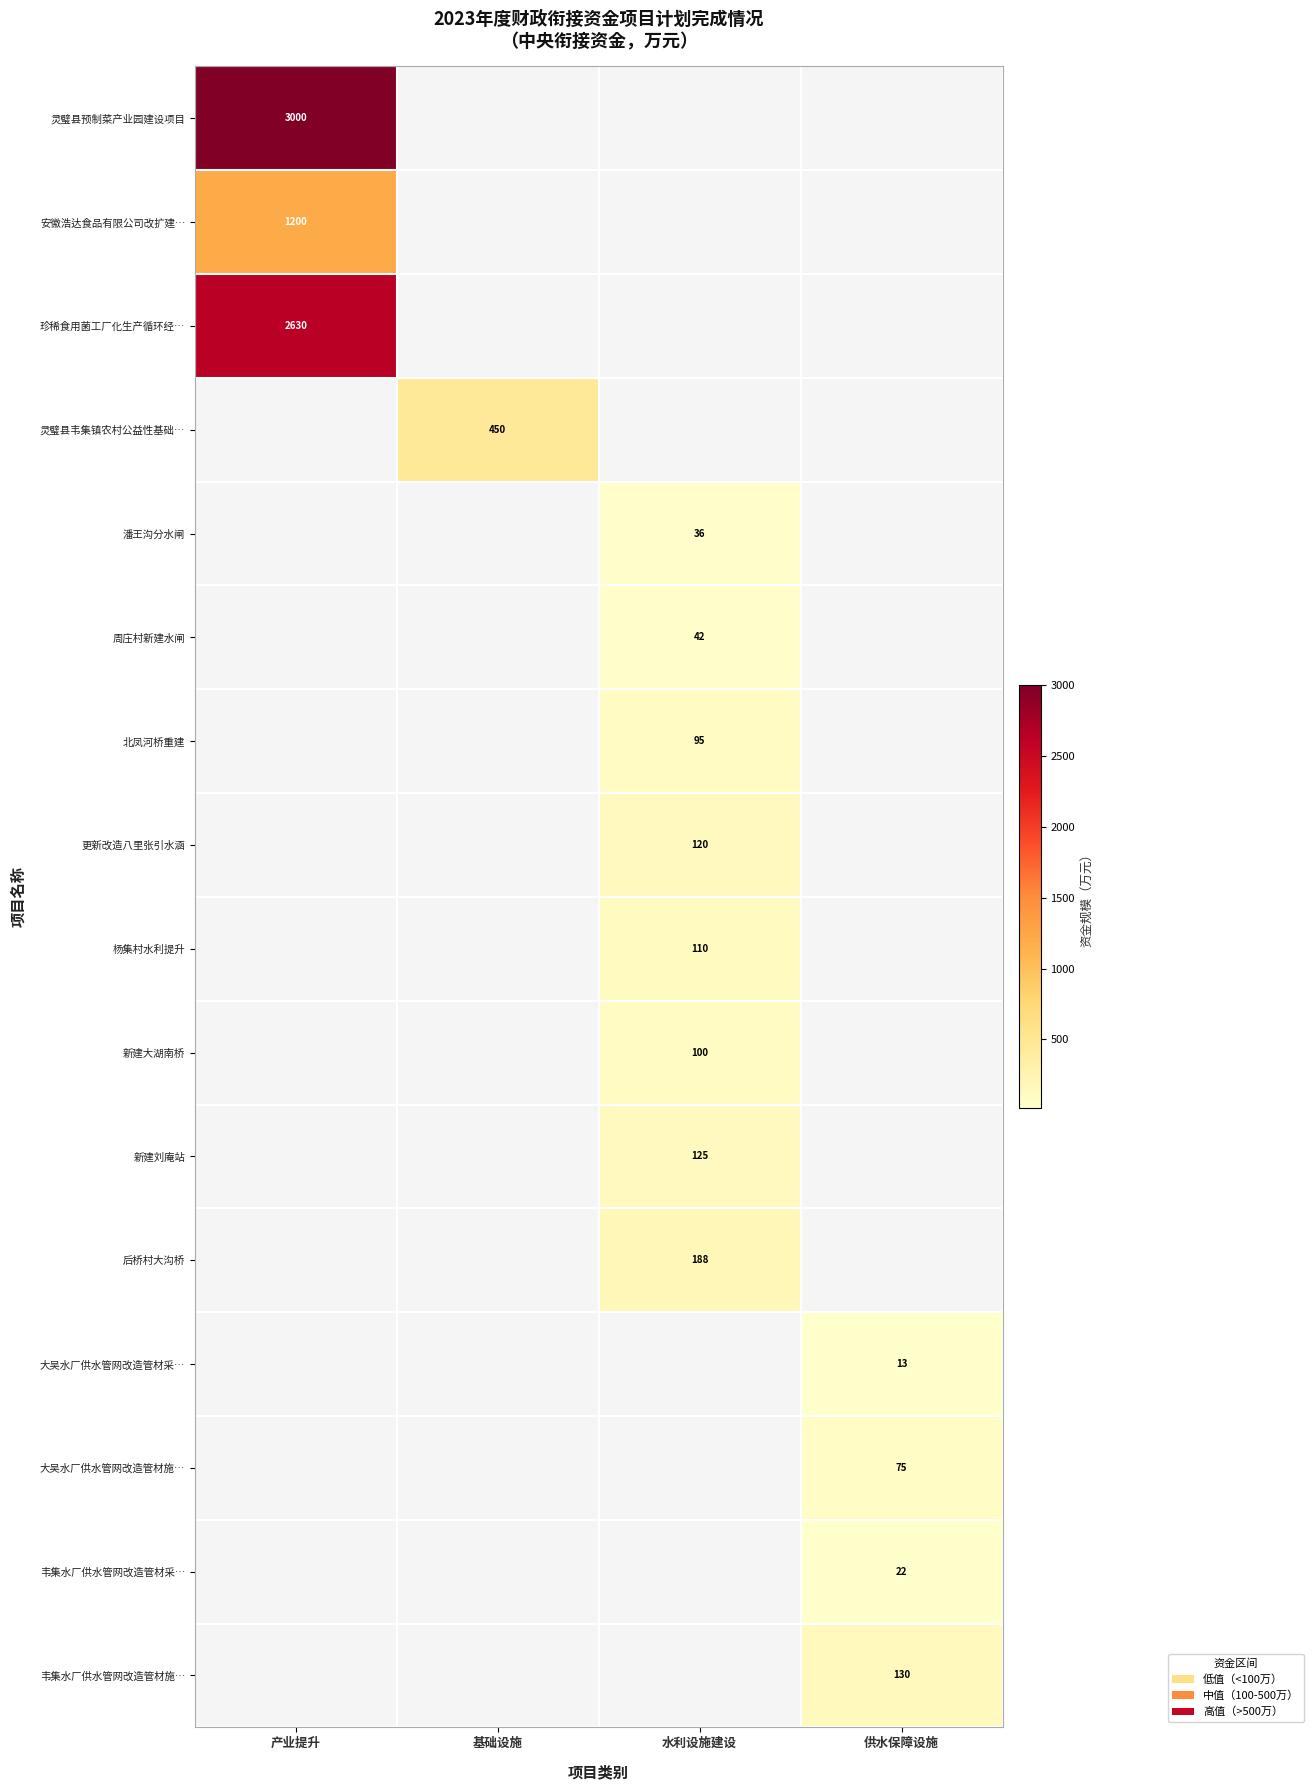

The value of 灵璧县韦集镇农村公益性基础… at 基础设施 is 450. True or false?

True